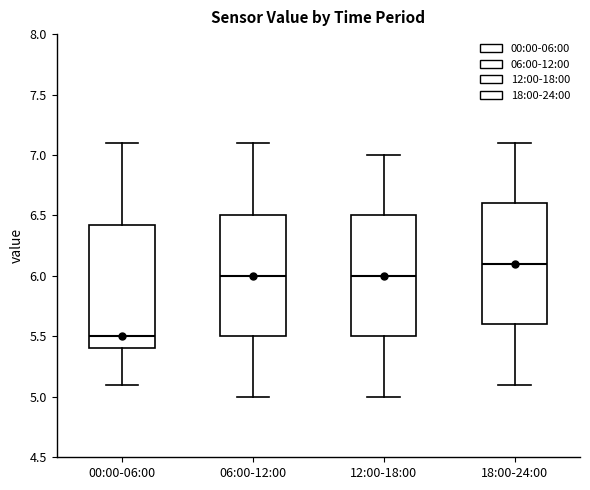

Which box's median line is the lowest?

00:00-06:00